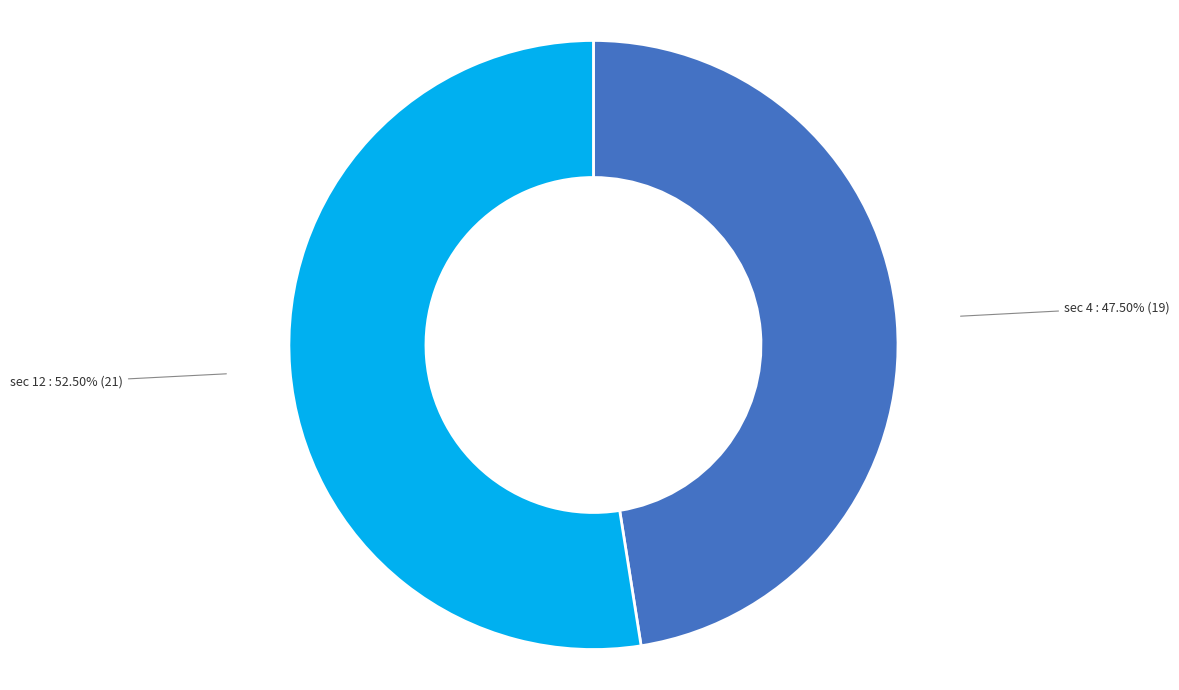

Rank the categories by value from highest to lowest.

sec 12, sec 4